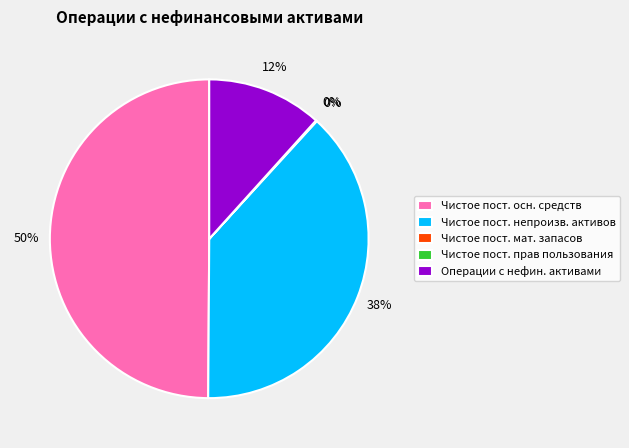

Does Чистое пост. непроизв. активов account for over 50% of the chart?

No